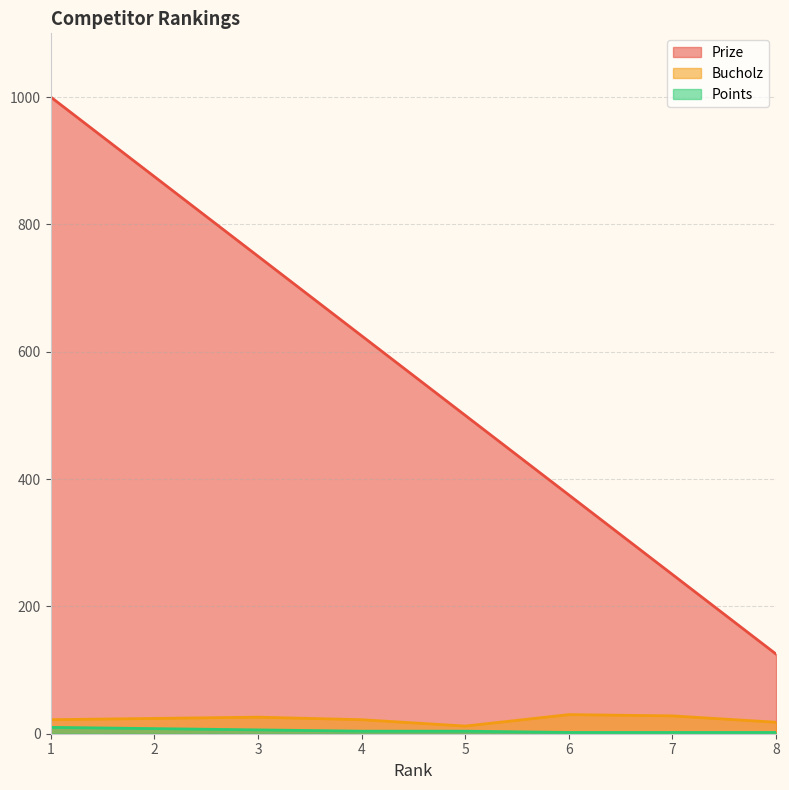

Reading left to right, extract all data points from this chart.

Prize: 1000	875	750	625	500	375	250	125
Bucholz: 22	24	26	22	12	30	28	18
Points: 10	8	6	4	4	2	2	2